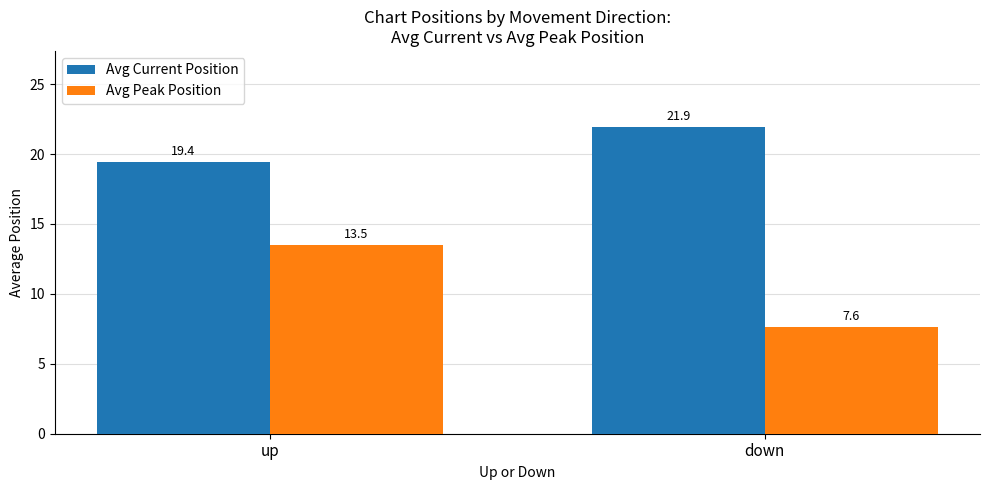

Reading left to right, list all the values displayed in this chart.

Avg Current Position: up=19.4	down=21.9
Avg Peak Position: up=13.5	down=7.6